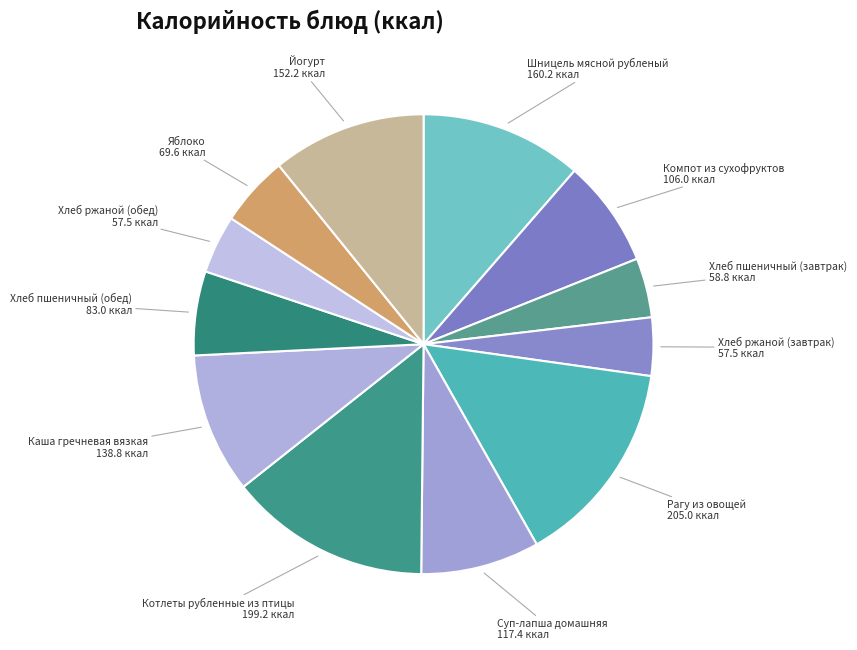

Which slice is the smallest?

Хлеб ржаной (обед)